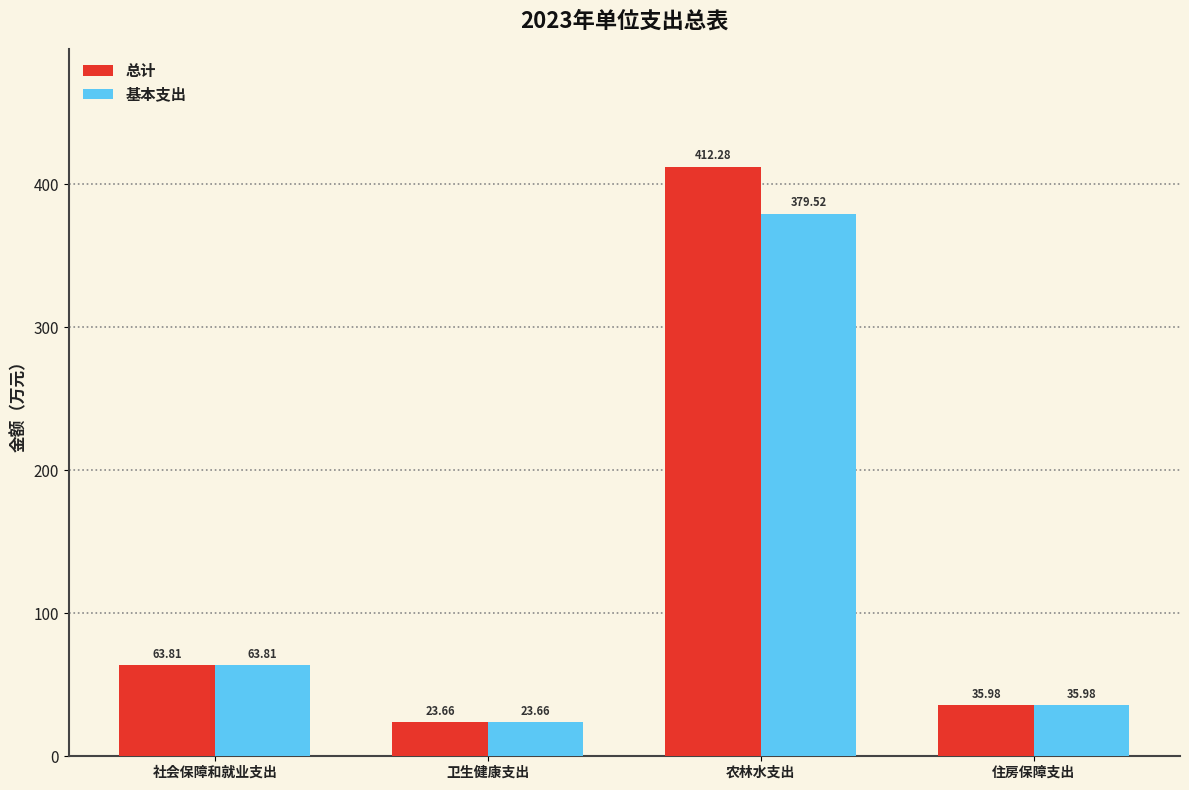

At which label does 总计 reach its peak?

农林水支出